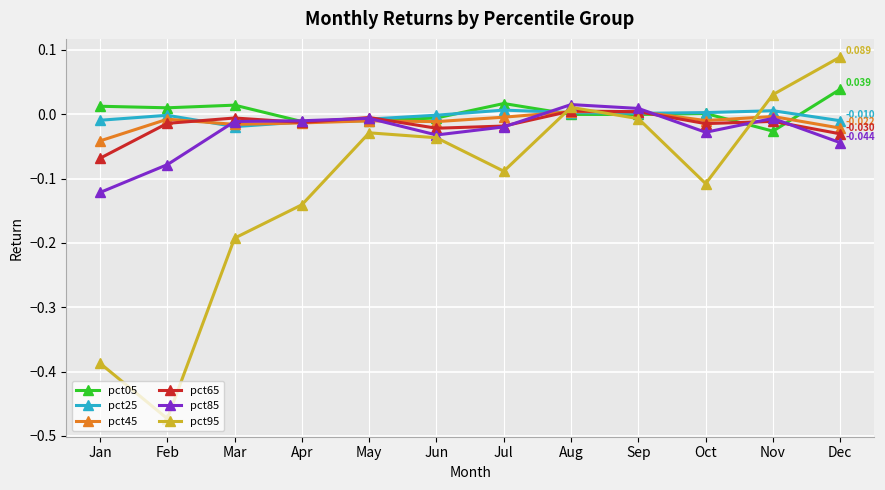

True or false: pct95 and pct25 cross at least once.

True